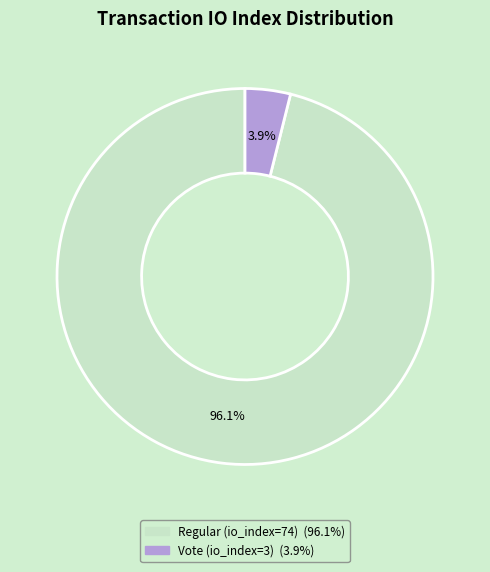

To the nearest percent, what is the difference between the largest and smallest slice percentages?

92%